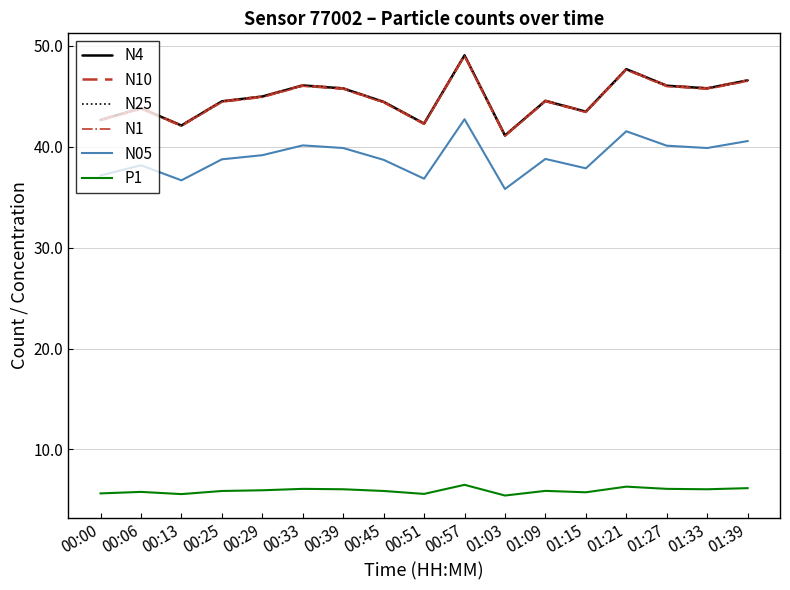

What is the lowest value of the N25 series?

41.1